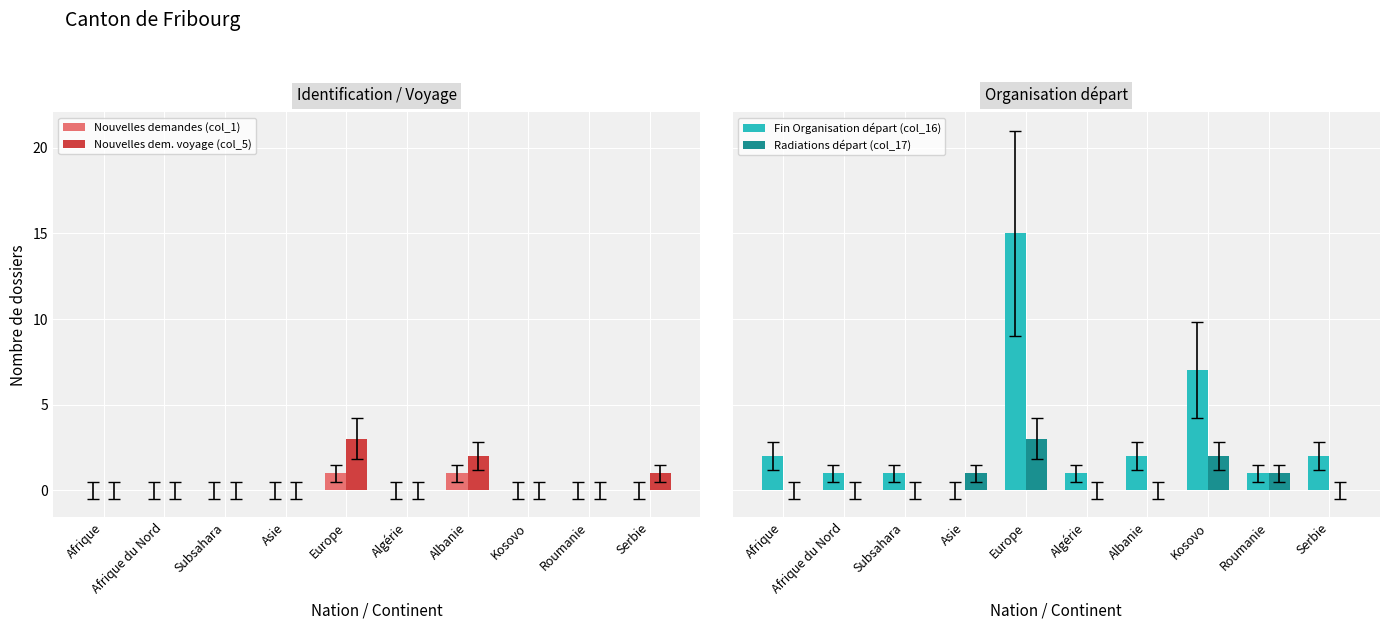

Count the Nouvelles demandes (col_1) values in the range 0 to 1.

10